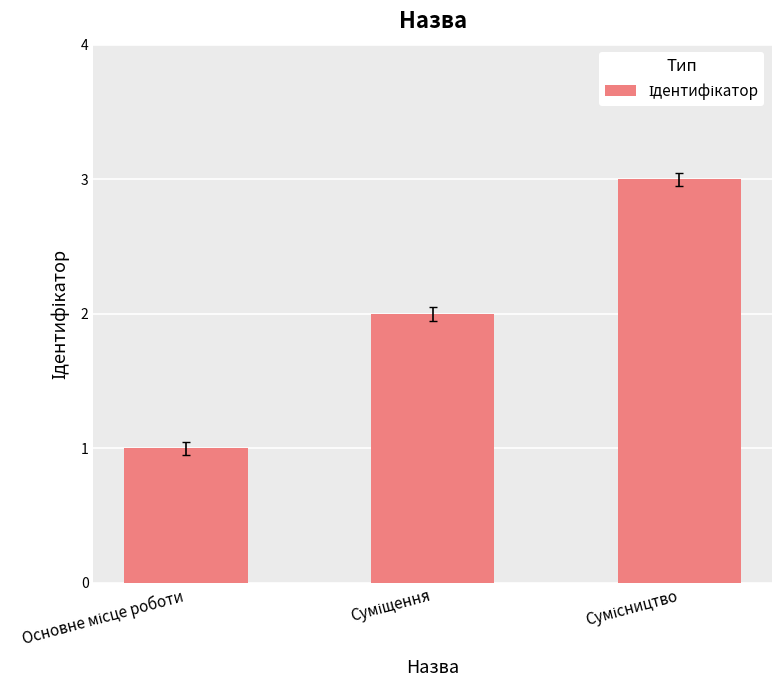

What is the maximum value shown in the chart?

3